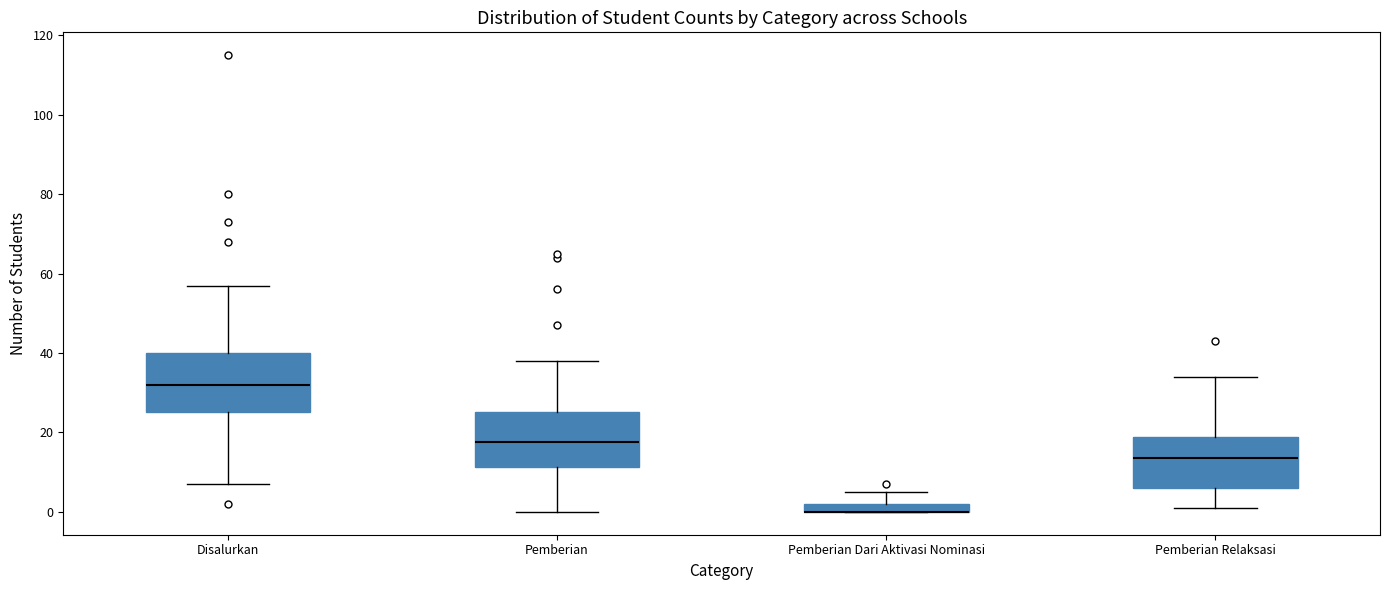

Where is the lower edge of the box for Pemberian Dari Aktivasi Nominasi on the y-axis? The values are not printed on the chart, so give them approximately, as read against the axis.

0